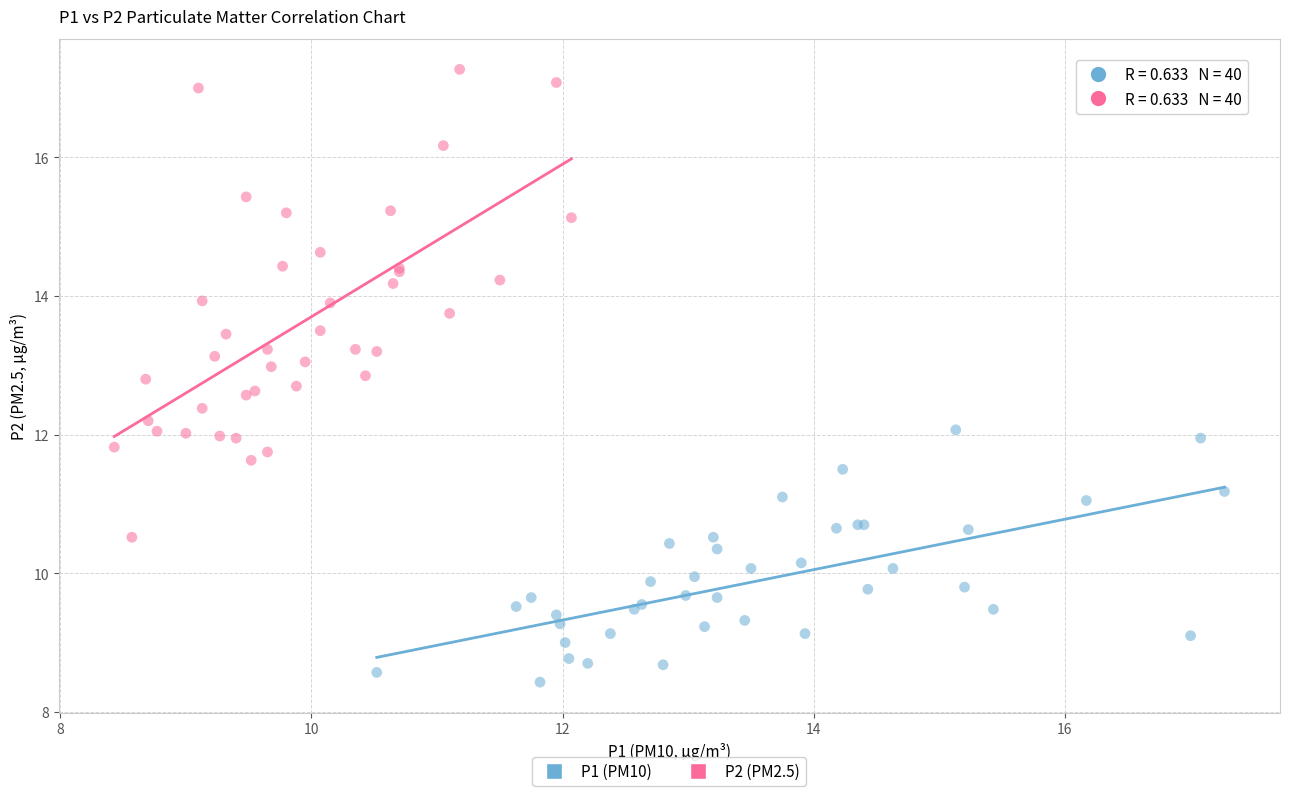

Which series reaches the minimum Y coordinate?

P1 (PM10)